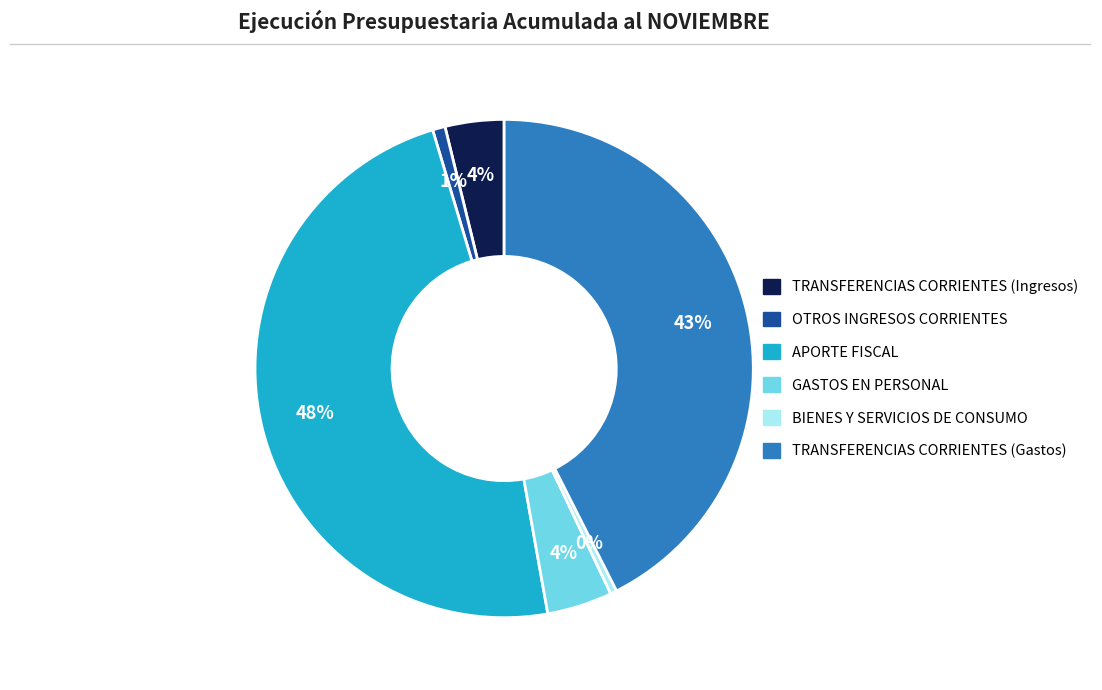

Which has a higher value, GASTOS EN PERSONAL or BIENES Y SERVICIOS DE CONSUMO?

GASTOS EN PERSONAL